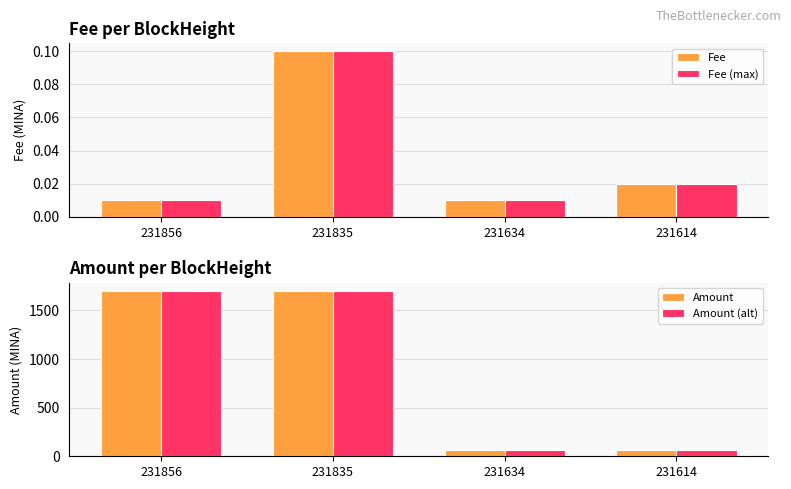

How many data points in Amount (alt) are less than 1699?

2